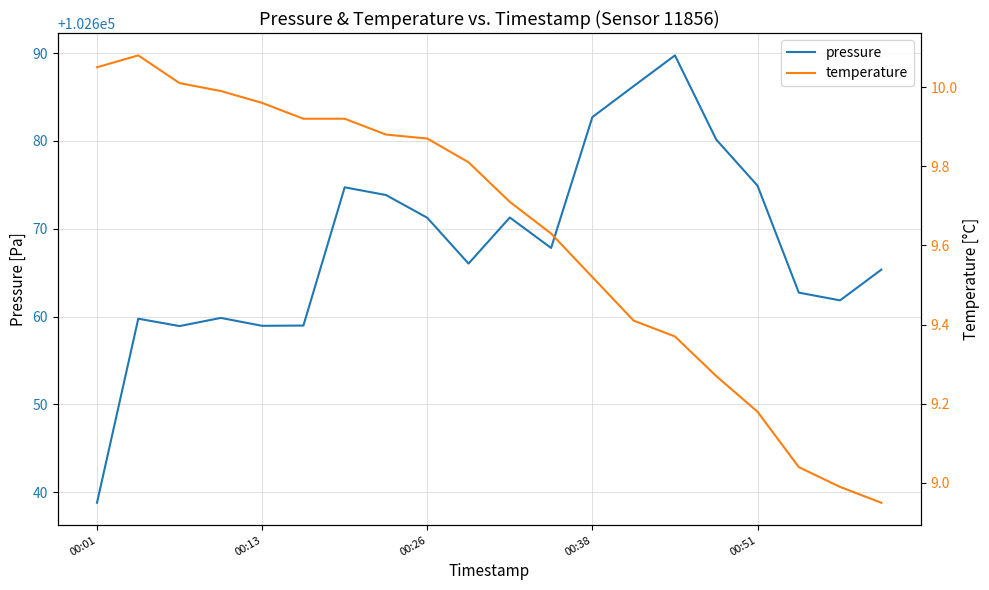

How many data points does each series have?

20